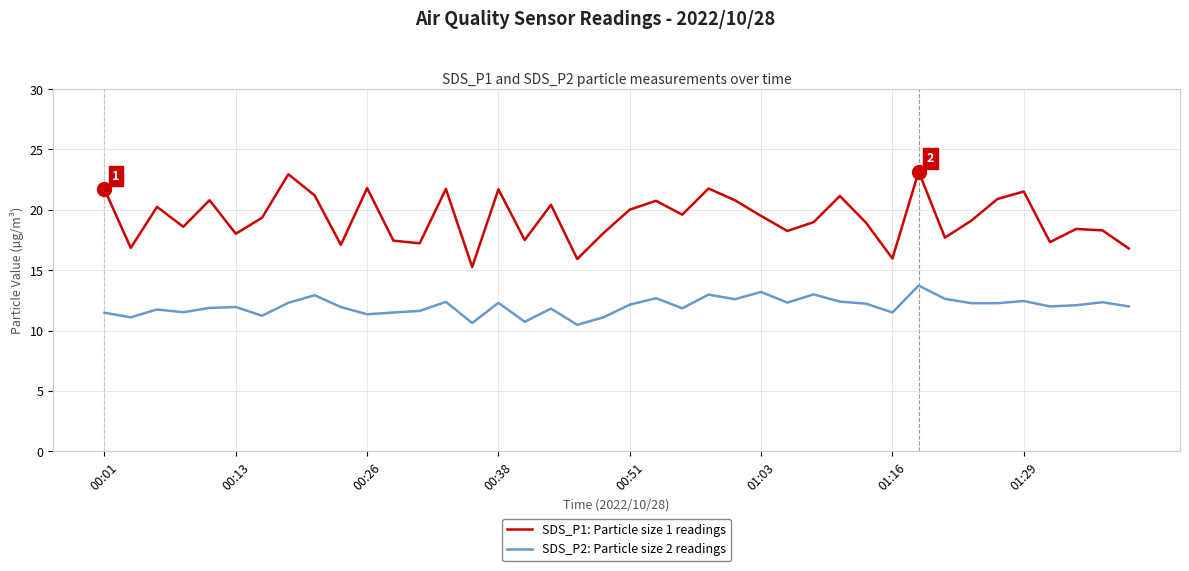

Does the chart have visible grid lines?

Yes